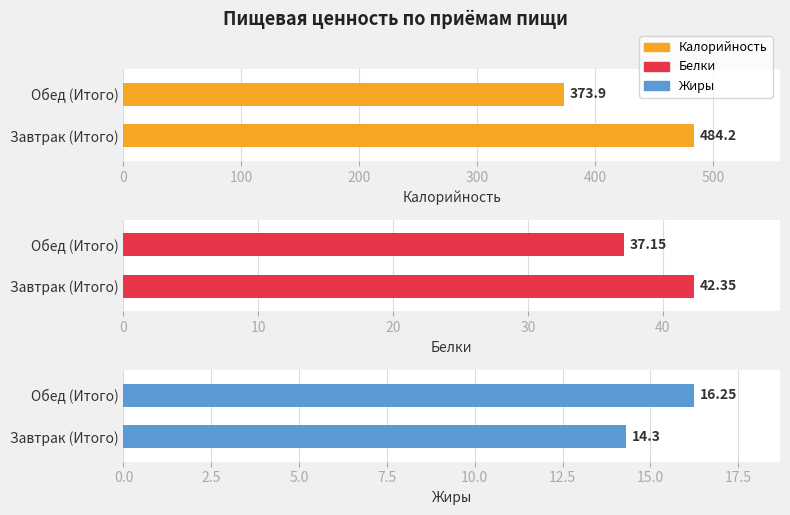

What is the sum of the Белки values at Завтрак (Итого) and Обед (Итого)?

79.5